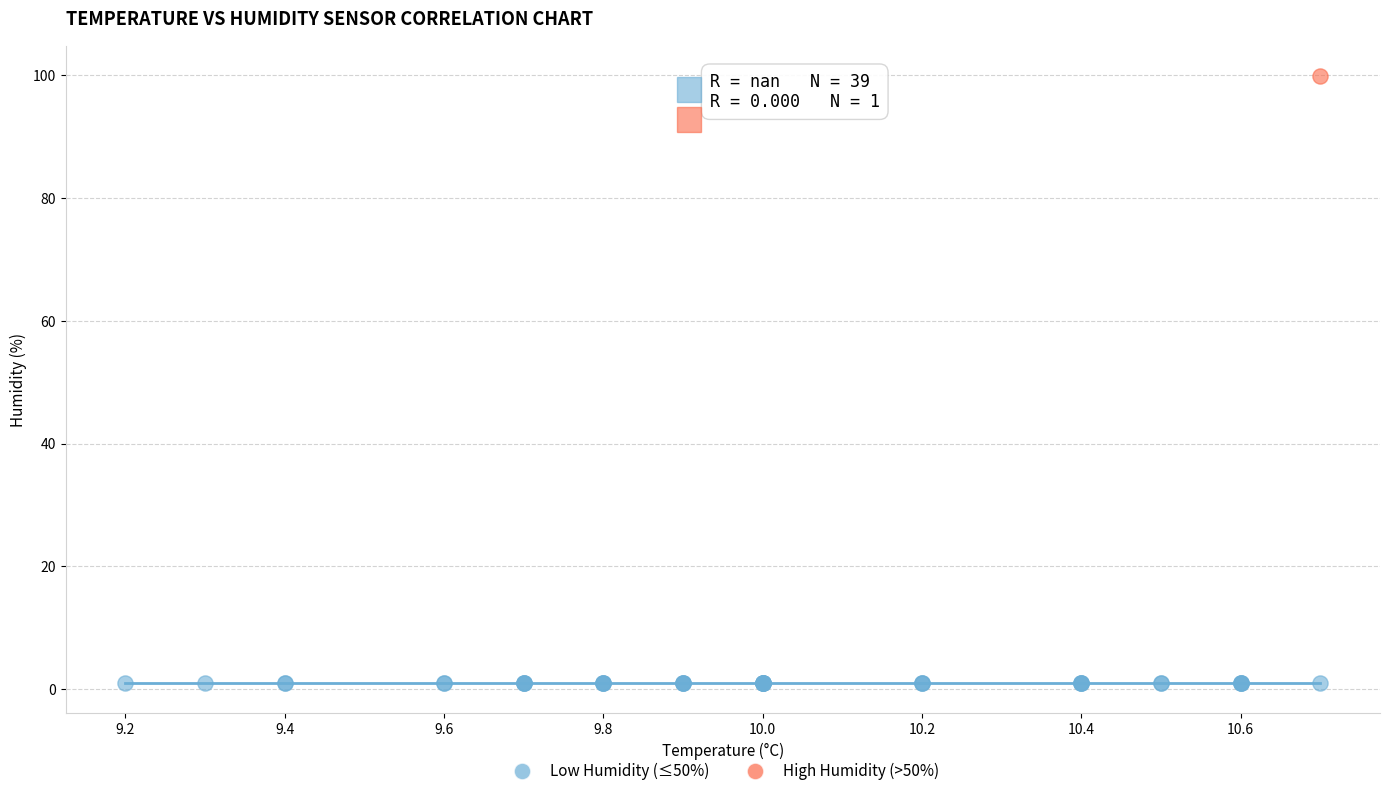

What are all the series names shown in the legend?

Low Humidity (≤50%), High Humidity (>50%)